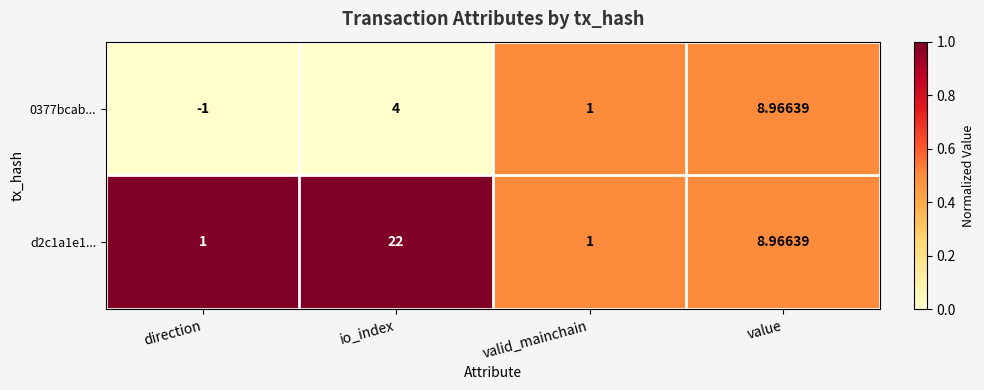

Which label corresponds to the smallest value in the chart?

direction